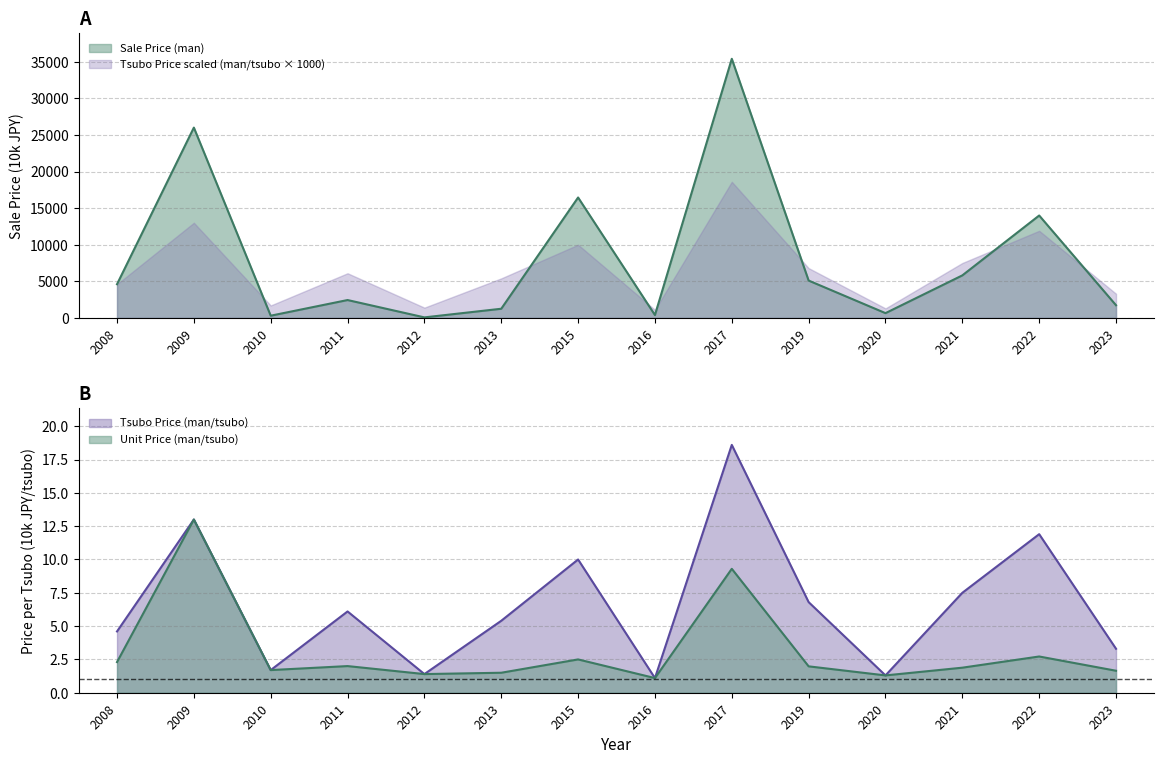

True or false: Sale Price (man) and Tsubo Price (man/tsubo) cross at least once.

False